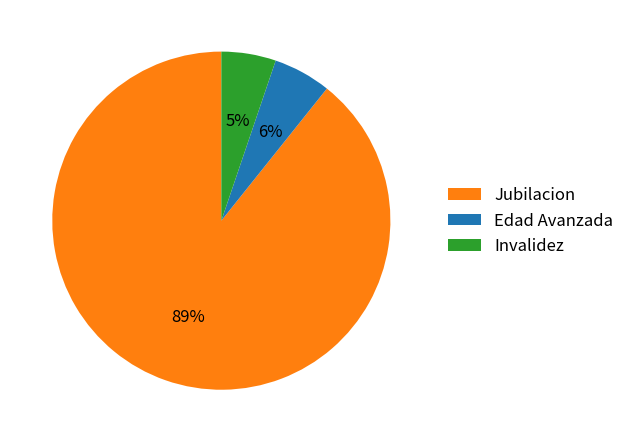

The Jubilacion slice represents 22% of the pie. True or false?

False